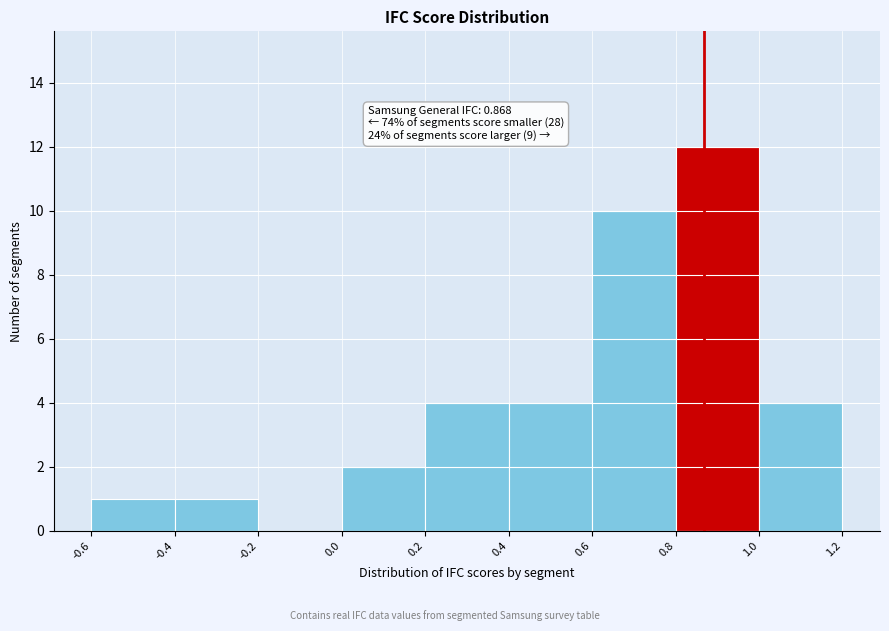

Over which range of the x-axis is the bar tallest?

0.8 to 1.0